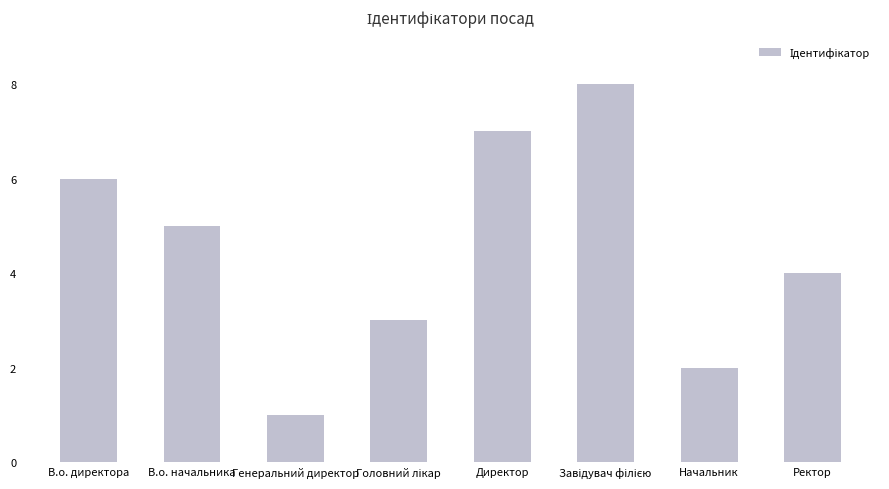

At which label does the data first exceed 5?

В.о. директора